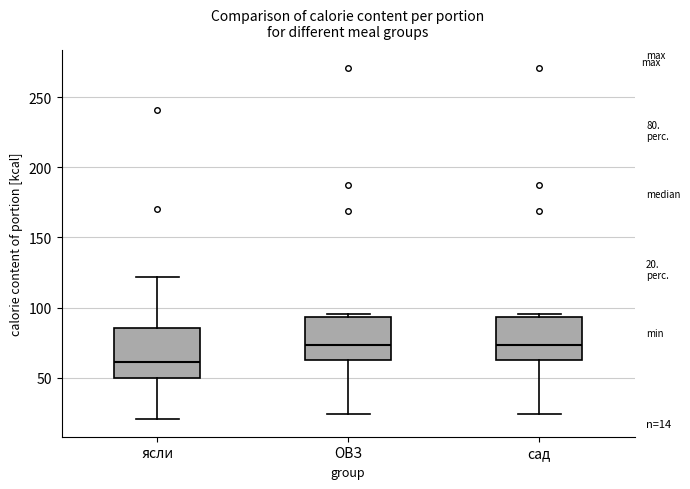

Which box has the lowest median line?

ясли